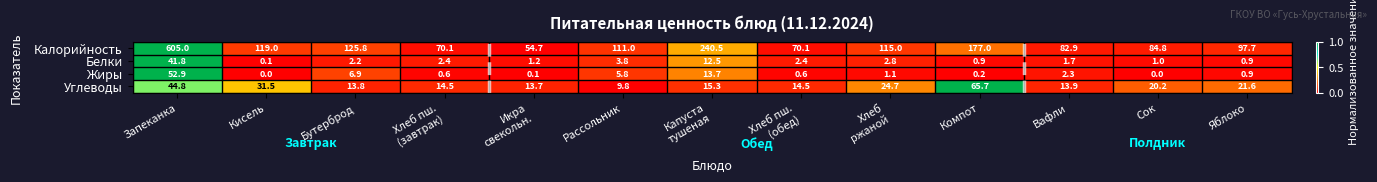

Is it true that Калорийность equals 61.9 at Рассольник?

False